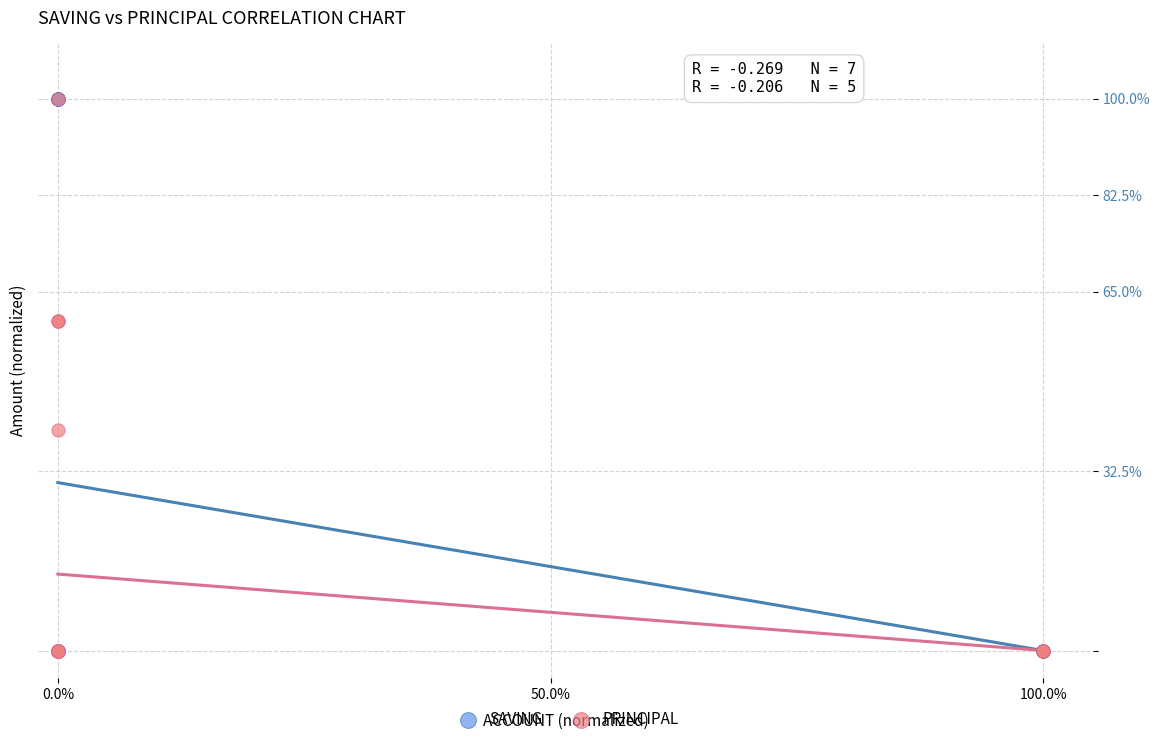

What are all the series names shown in the legend?

SAVING, PRINCIPAL